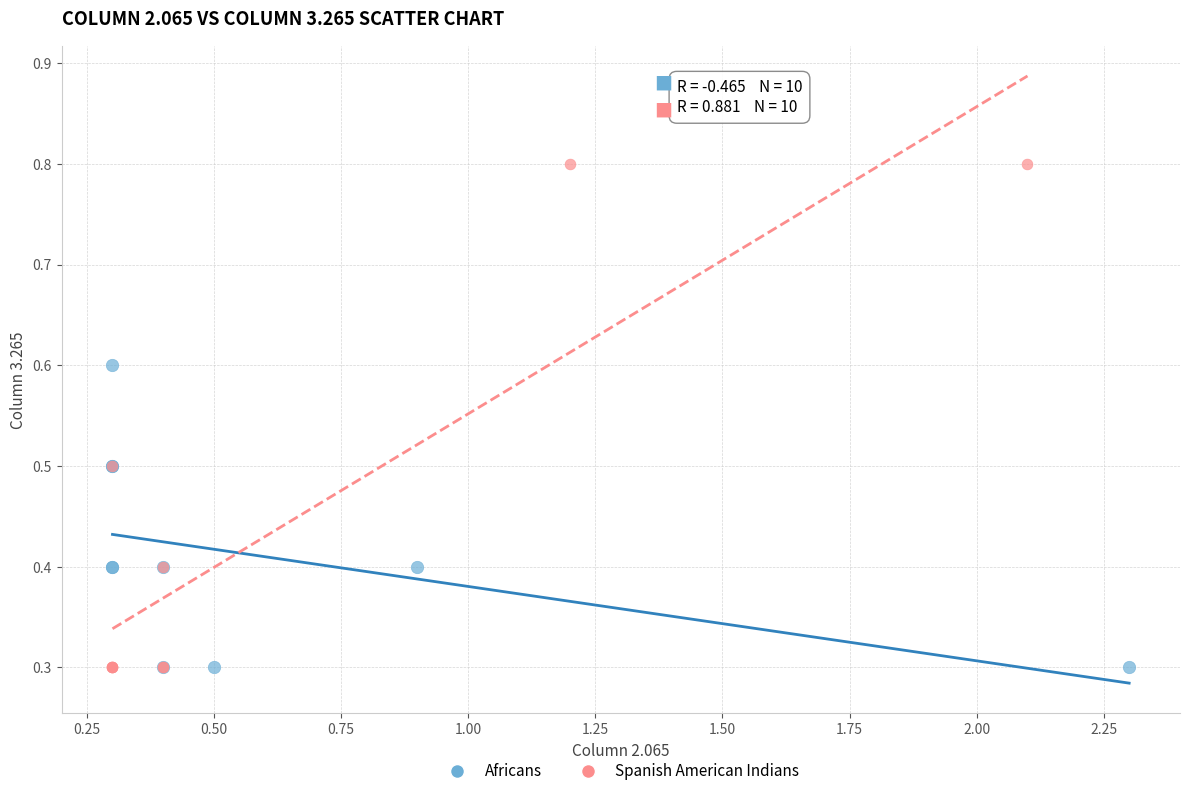

Which series contains the highest Y value?

Spanish American Indians